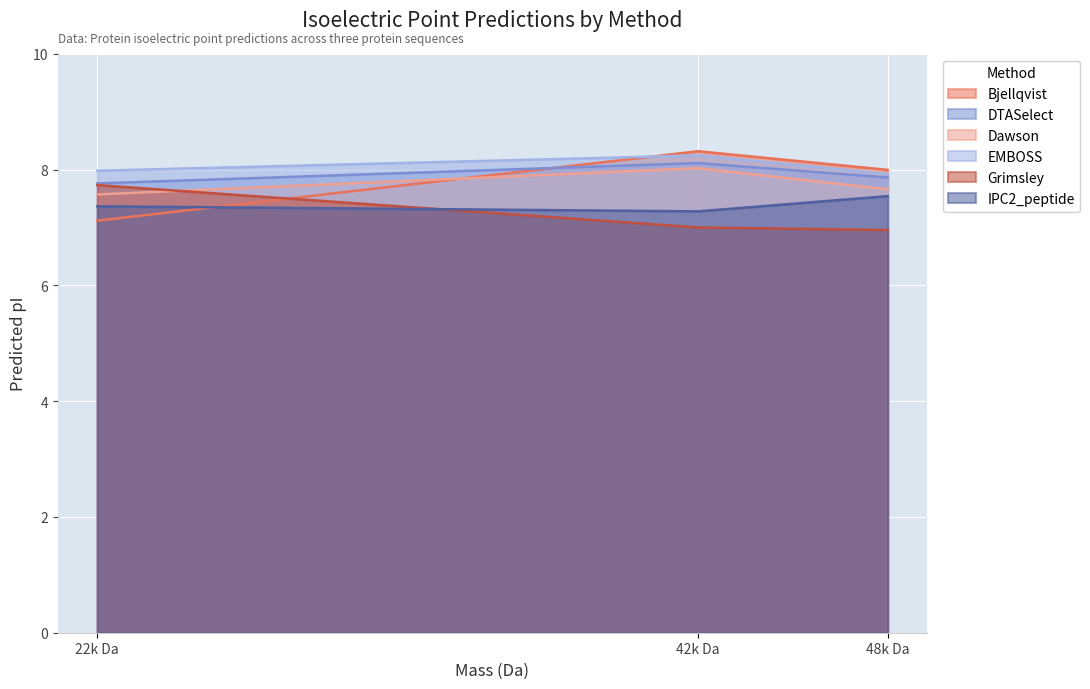

The IPC2_peptide series shows 12.7 at 22k Da. True or false?

False